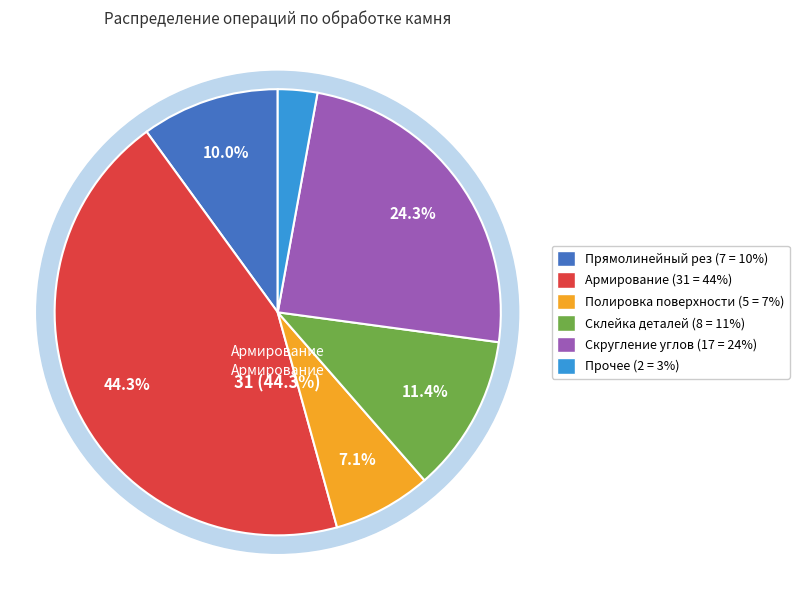

True or false: Раскрой камня (п/м) accounts for 23% of the total.

False